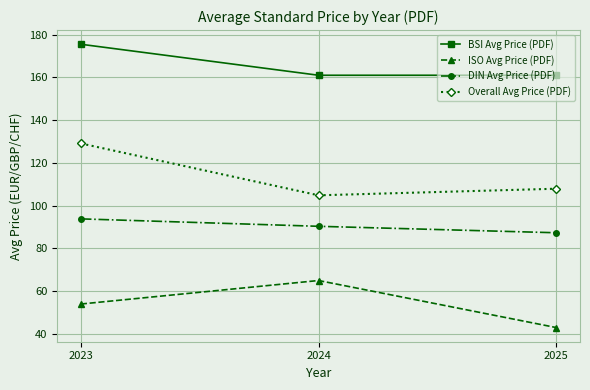

What is the sum of the Overall Avg Price (PDF) values at 2025 and 2023?

237.1